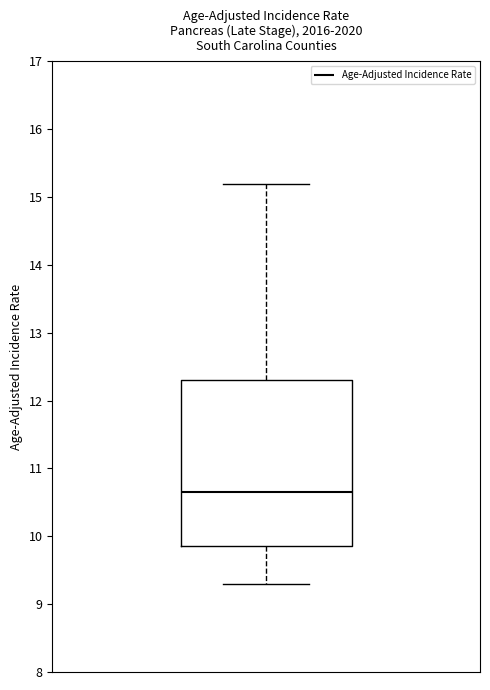

Where does the lower whisker of the box end on the y-axis? The values are not printed on the chart, so give them approximately, as read against the axis.

9.3